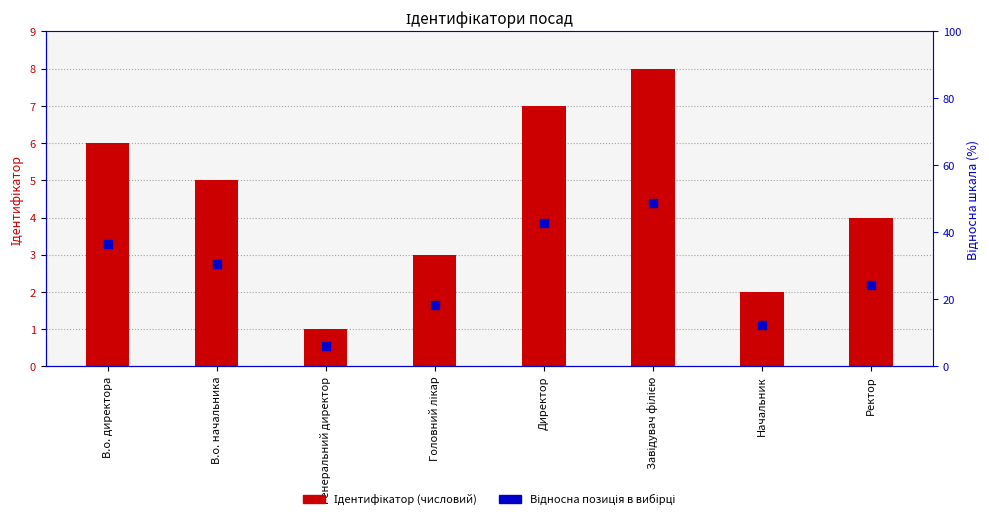

Which series has the largest Y range (max minus min)?

Ідентифікатор